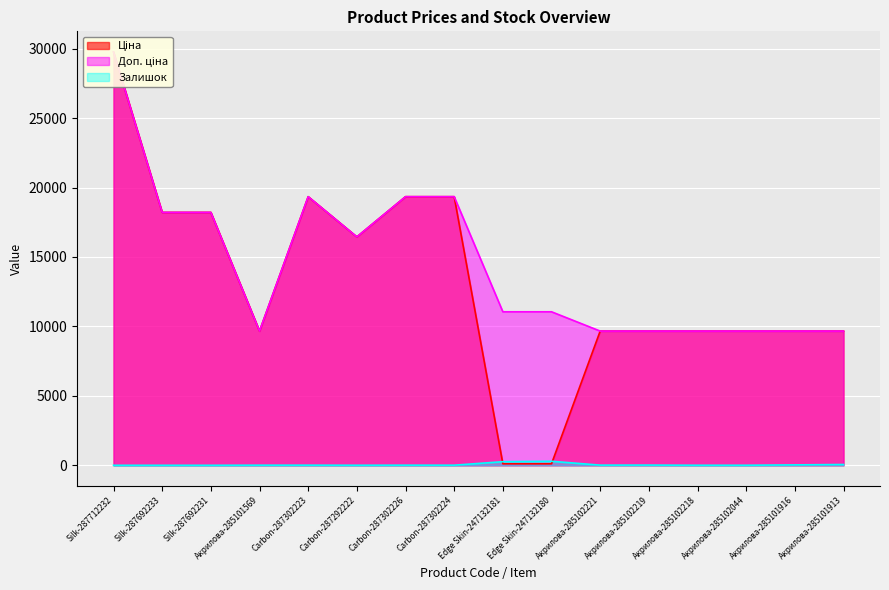

At which category is the sum across all series the highest?

Silk-287712232